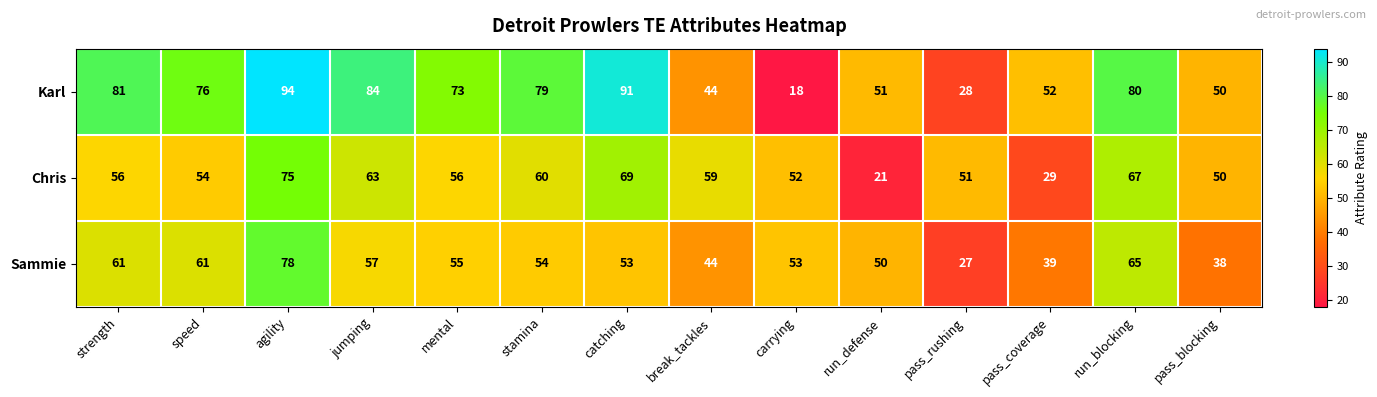

At which label does Karl first exceed 76?

strength